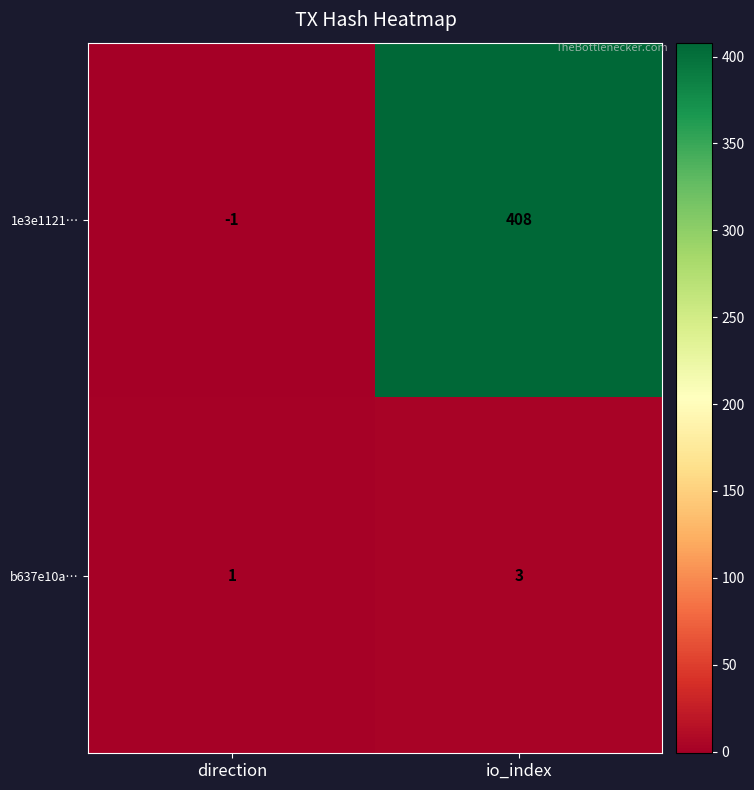

How many series are shown in this chart?

2